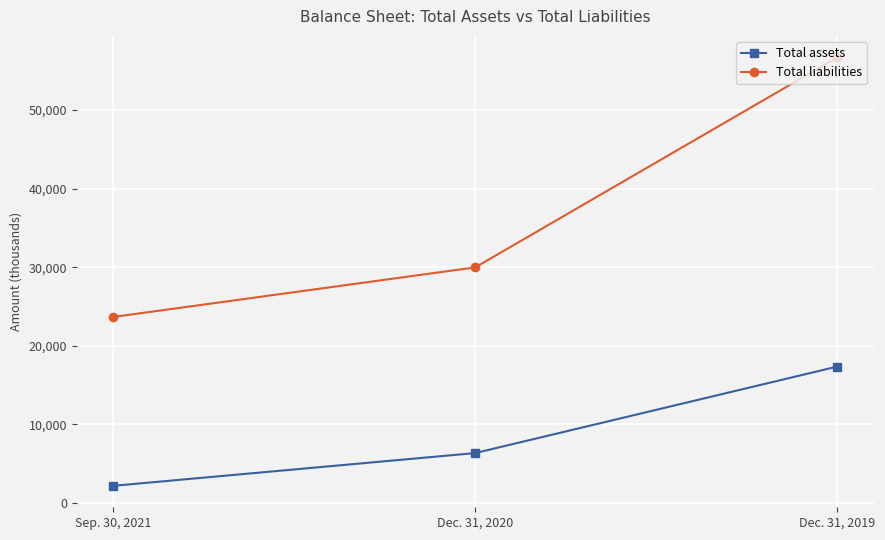

At how many categories does at least one series exceed 46078?

1